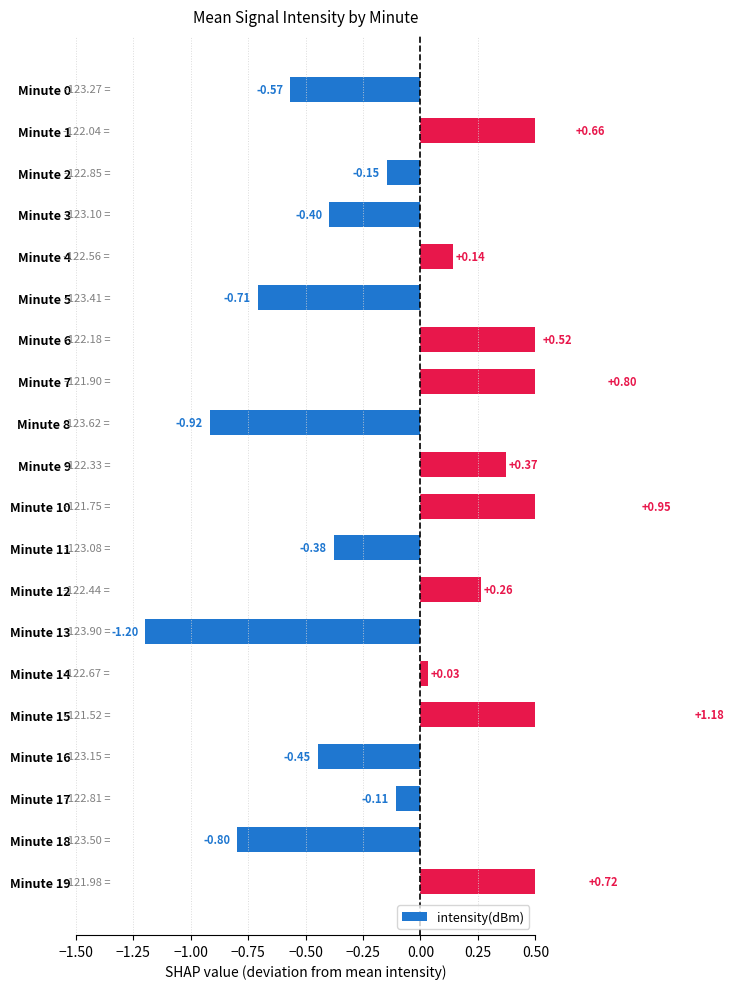

At which label is the value closest to 0?

Minute 14